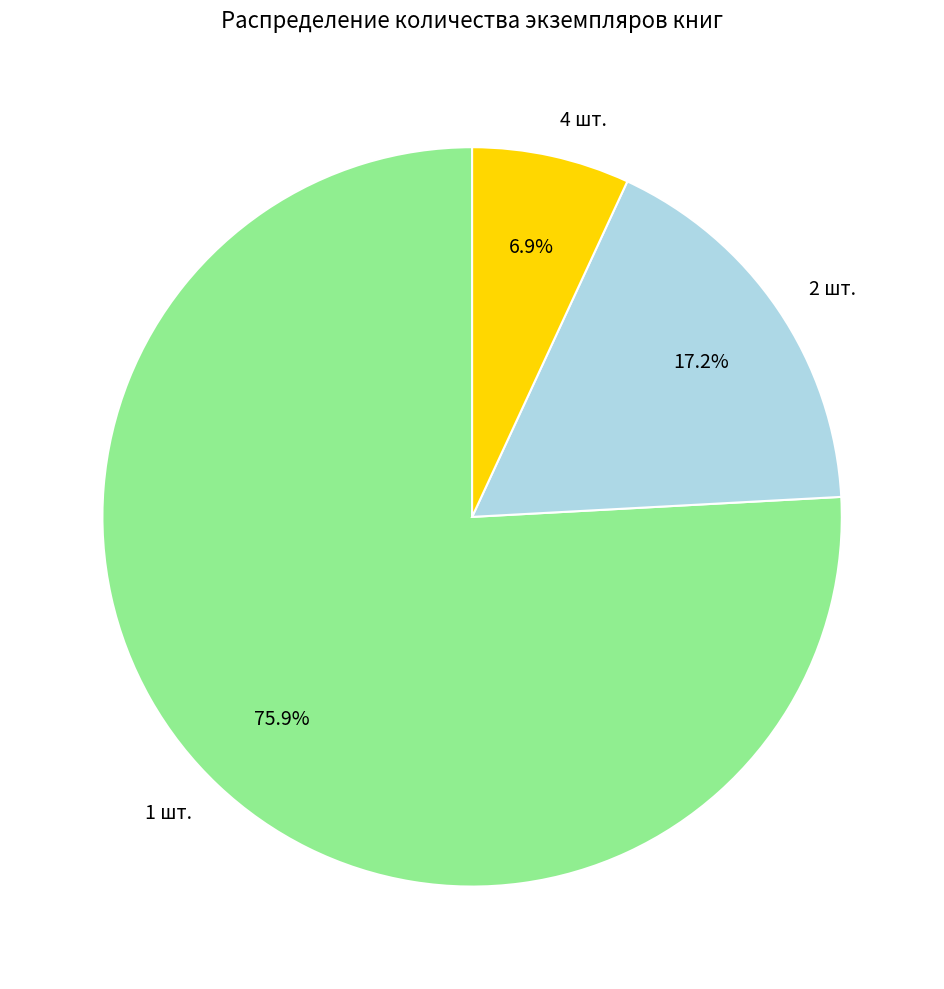

The 4 шт. slice represents 16% of the pie. True or false?

False